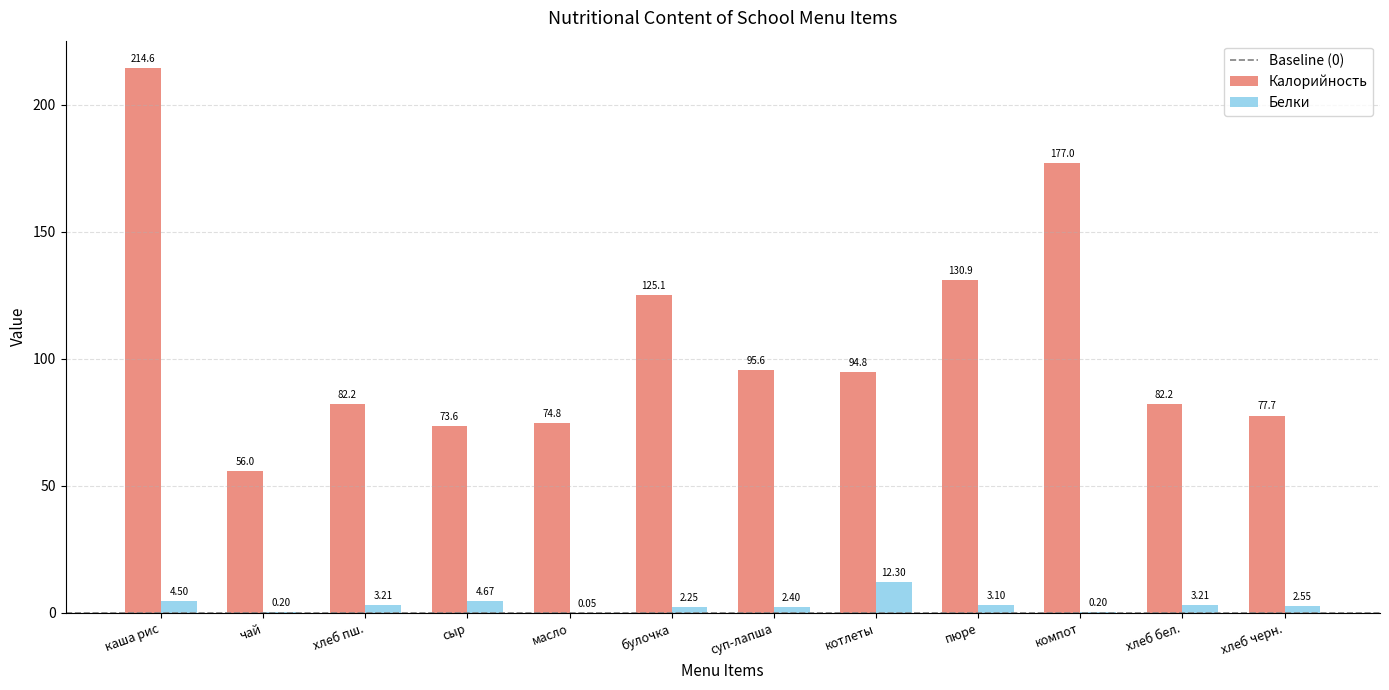

At which category does the chart reach its peak across all series?

каша рис